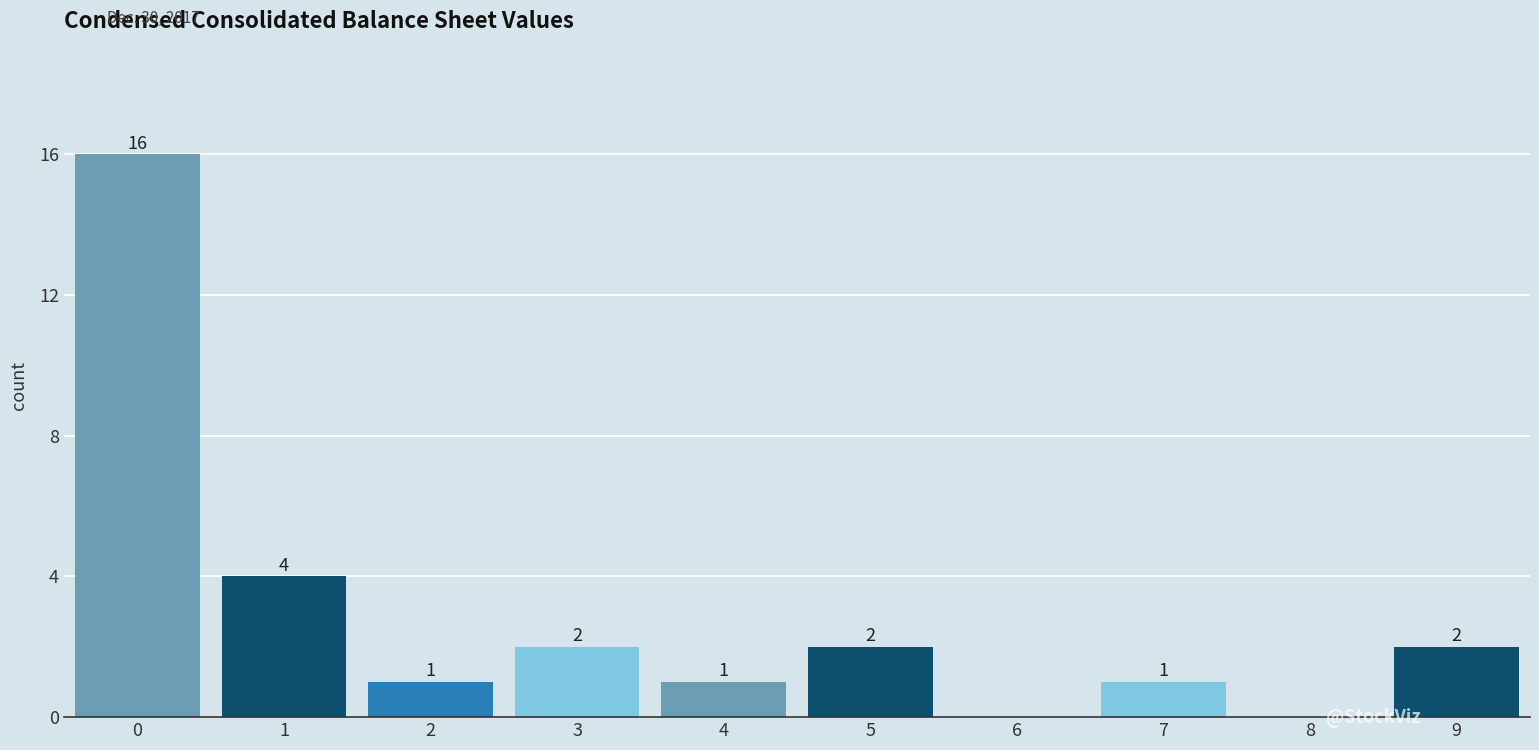

Reading left to right, what are all the values shown in this chart?

0=16	1=4	2=1	3=2	4=1	5=2	6=0	7=1	8=0	9=2